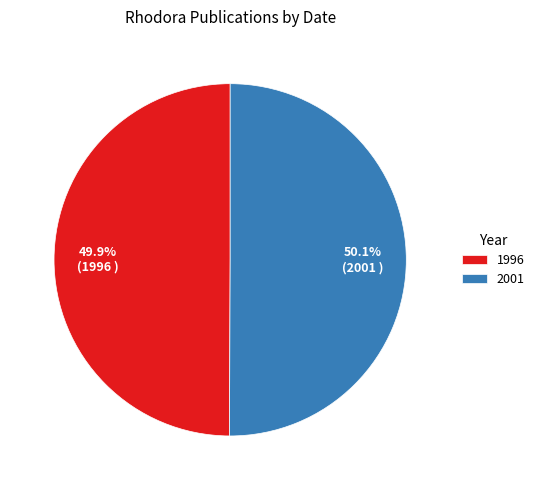

What percentage is NOT represented by 1996?

50.1%